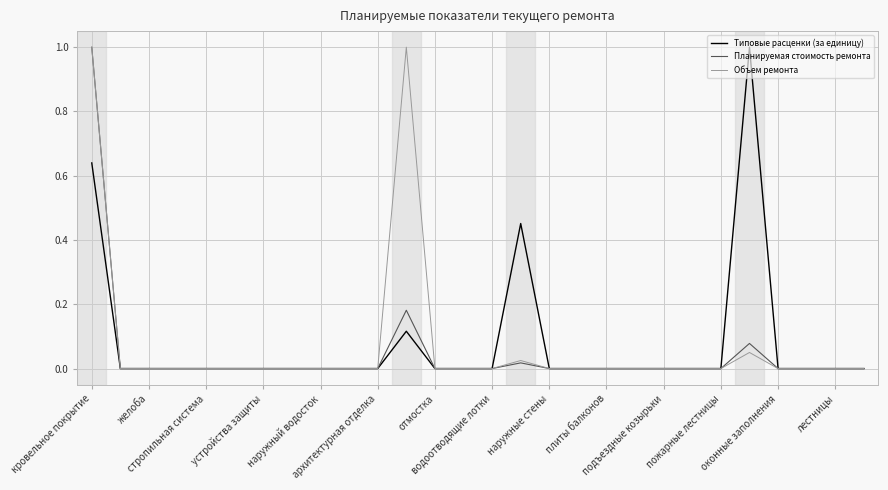

What is the highest value of the Планируемая стоимость ремонта series?

1.0